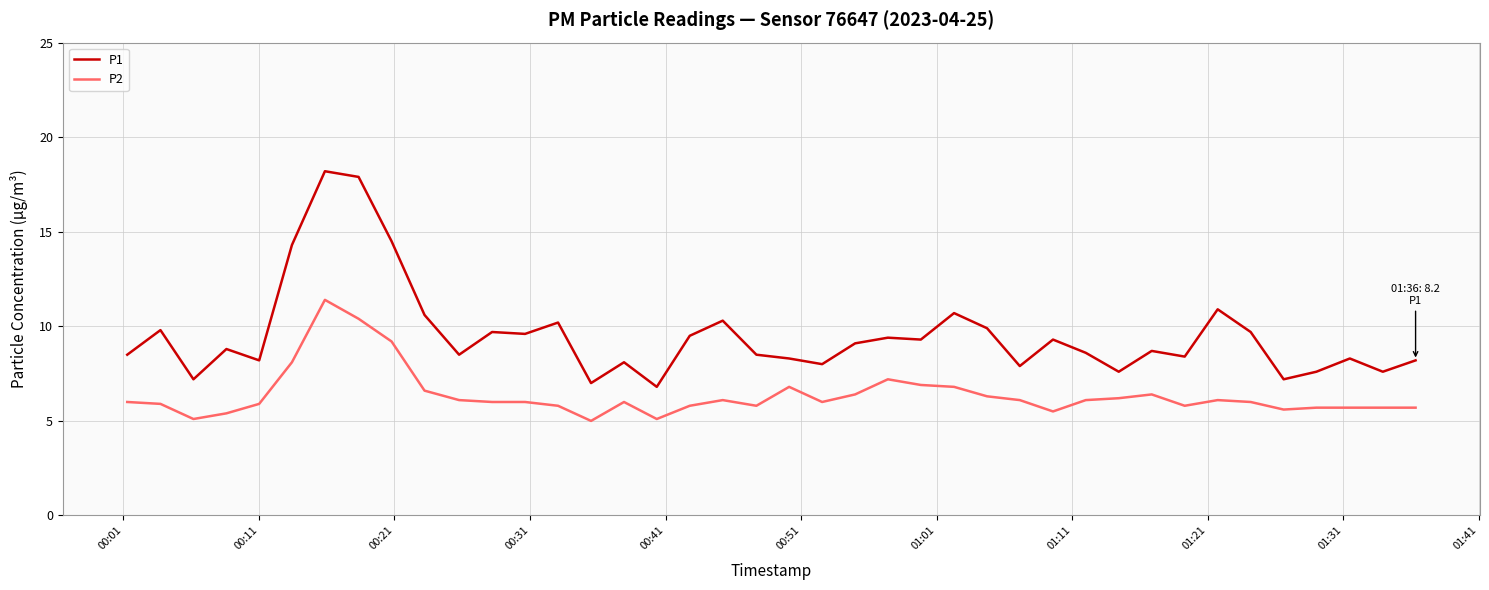

What is the average value of the P2 series?

6.4